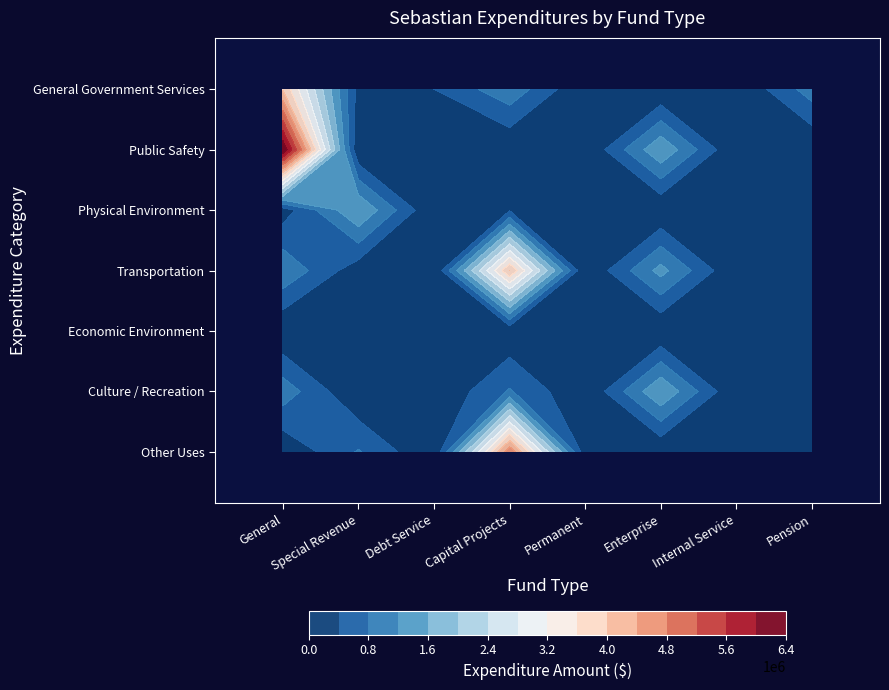

Which series has the widest spread of values?

Public Safety